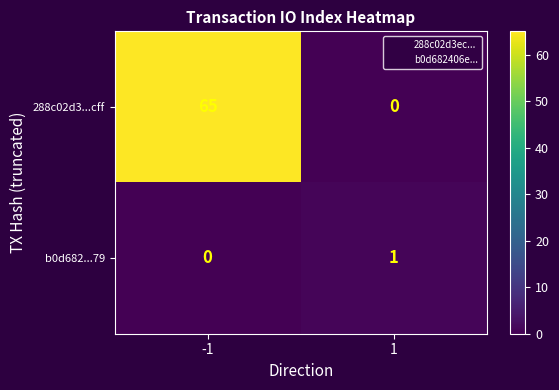

Reading left to right, list all the values displayed in this chart.

288c02d3...cff: 65	0
b0d682...79: 0	1